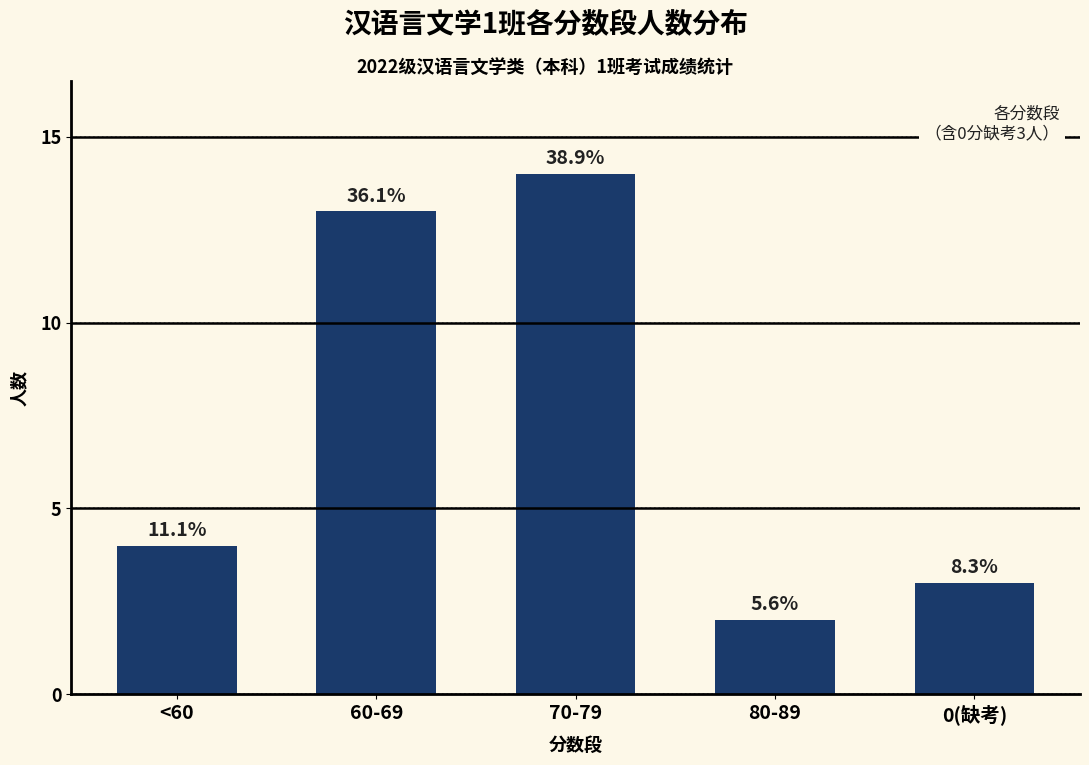

What is the value of the 3rd bar from the left?

14